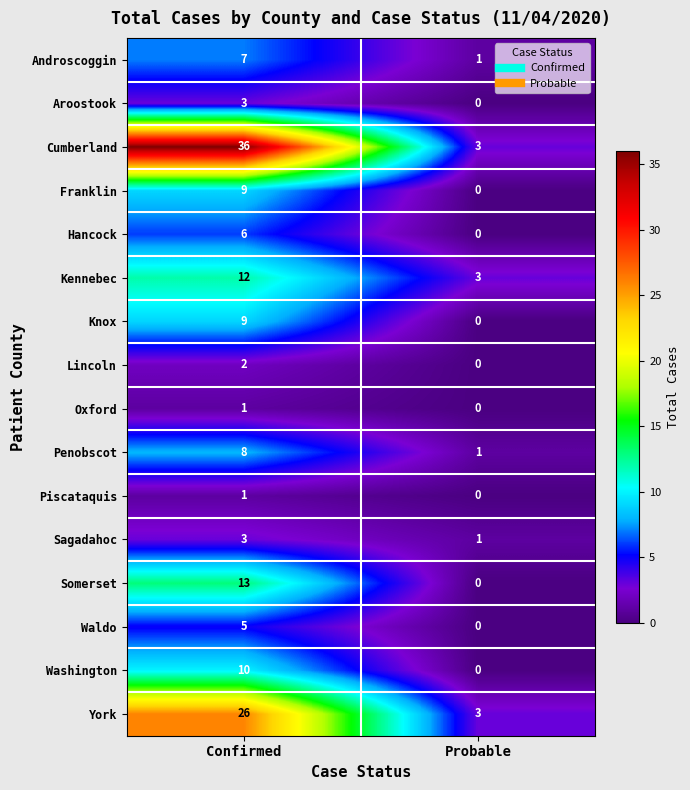

At which category is the sum across all series the highest?

Confirmed